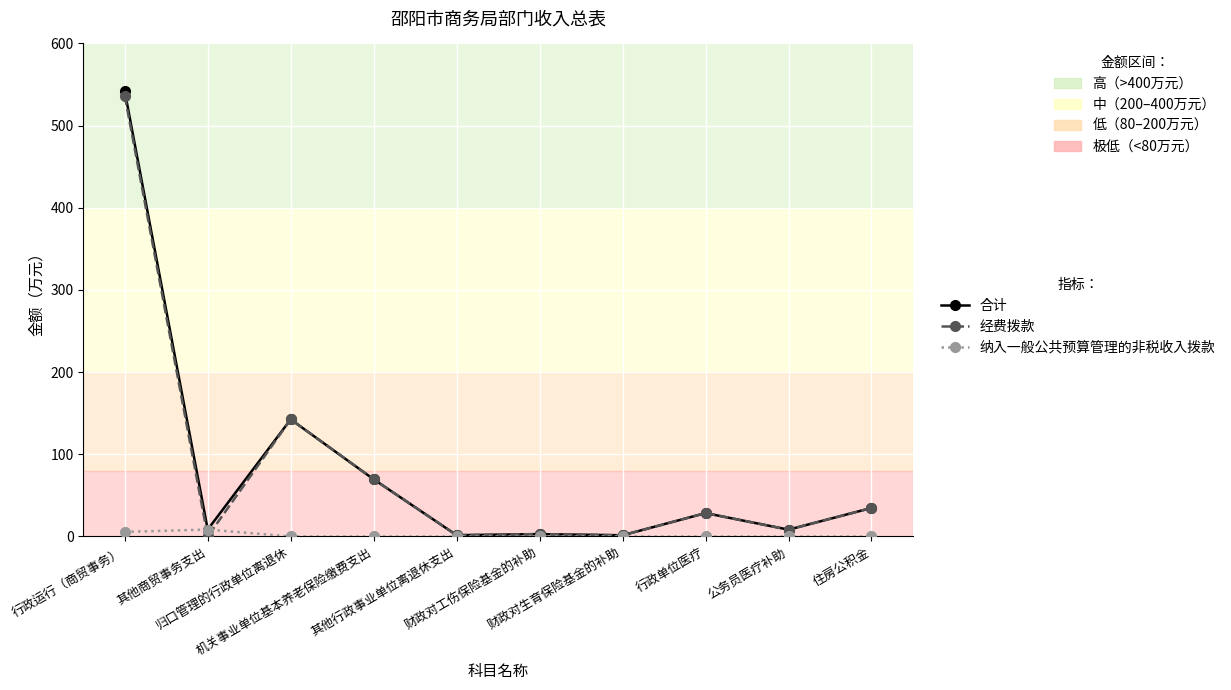

True or false: 合计 has more than 0 points higher than both neighbors.

True